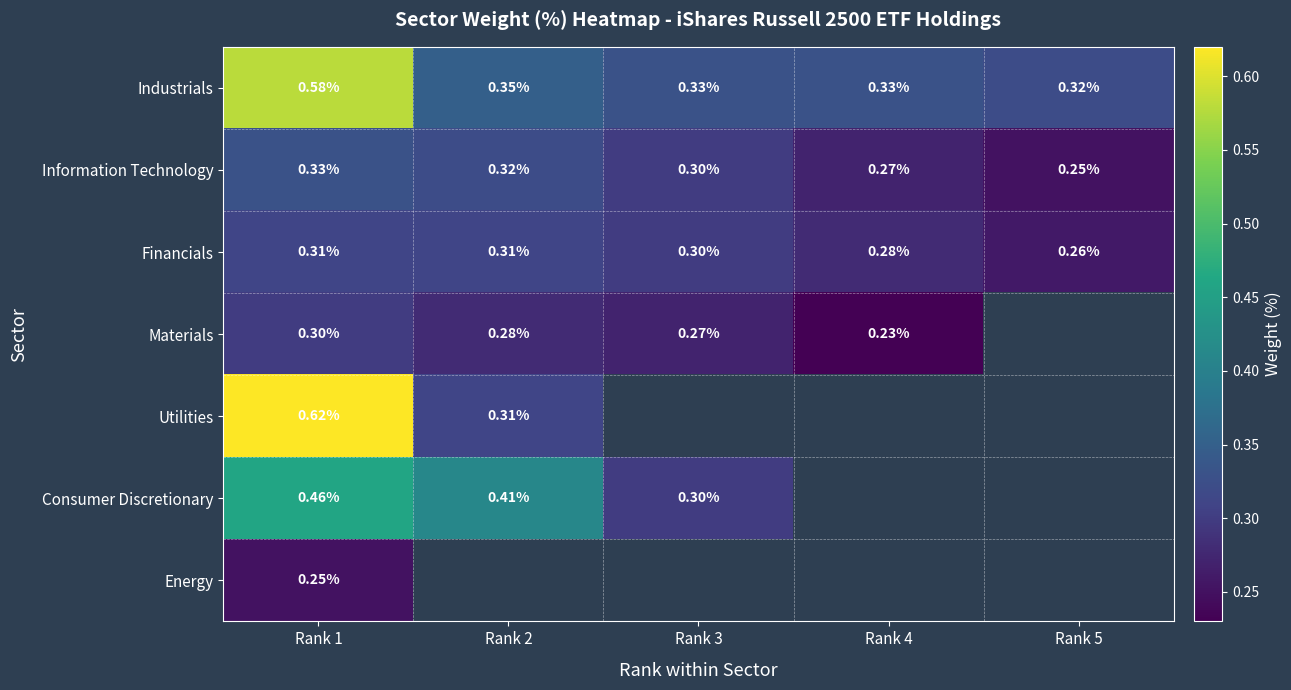

At Rank 1, list the series in order from smallest to largest.

Energy, Materials, Financials, Information Technology, Consumer Discretionary, Industrials, Utilities